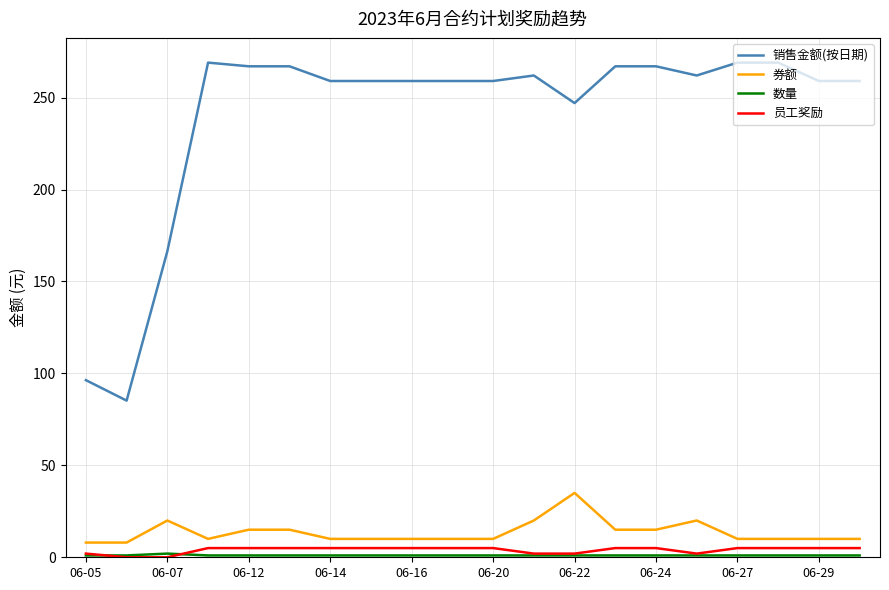

True or false: 销售金额(按日期) and 券额 intersect in this chart.

False